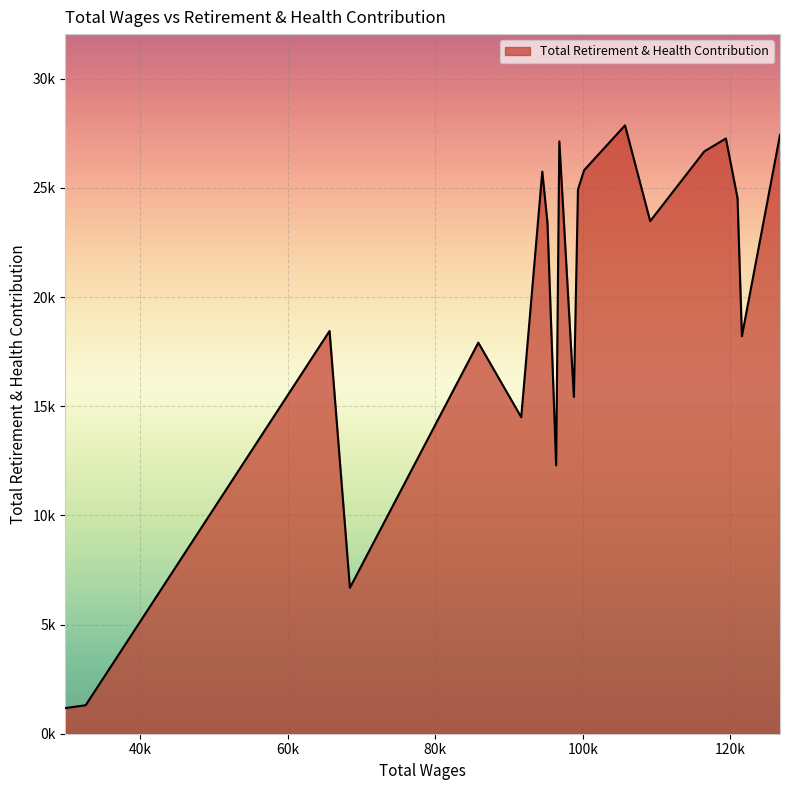

What is the difference between the maximum and minimum values?

26688